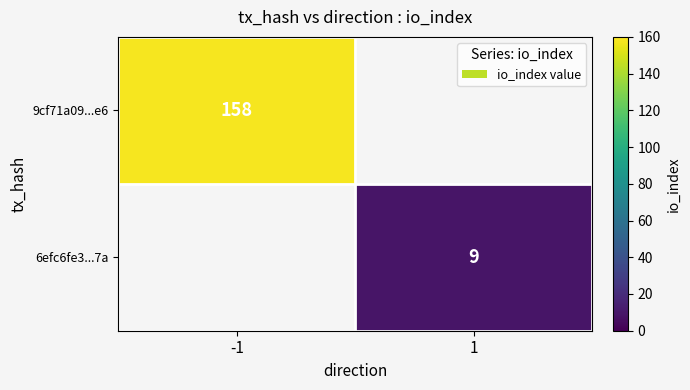

True or false: 6efc6fe3...7a has a value of 9 at 1.

True